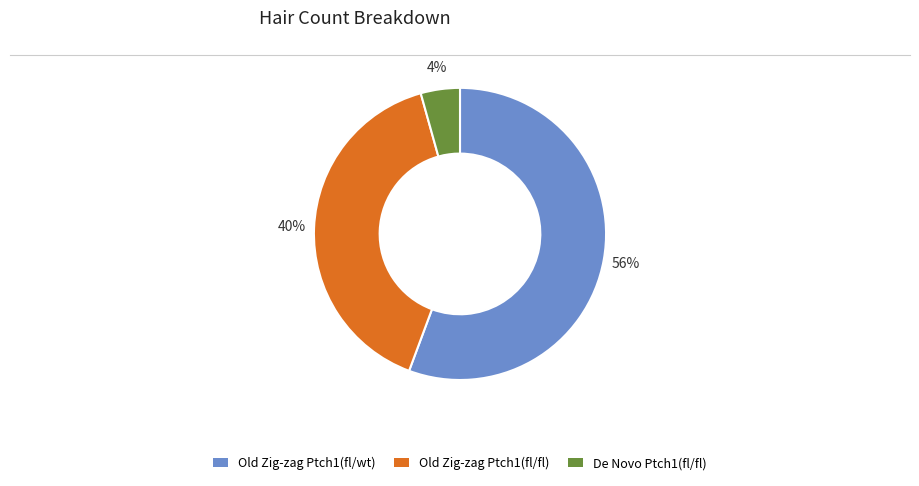

Rank the categories by value from lowest to highest.

De Novo Ptch1(fl/fl), Old Zig-zag Ptch1(fl/fl), Old Zig-zag Ptch1(fl/wt)